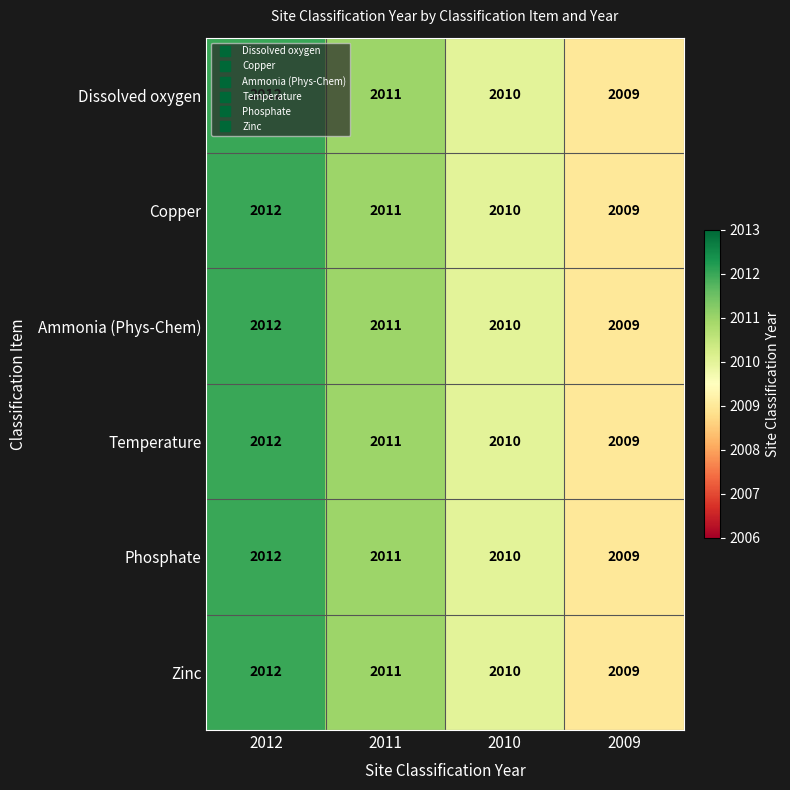

Rank the categories by Zinc value from lowest to highest.

2009, 2010, 2011, 2012